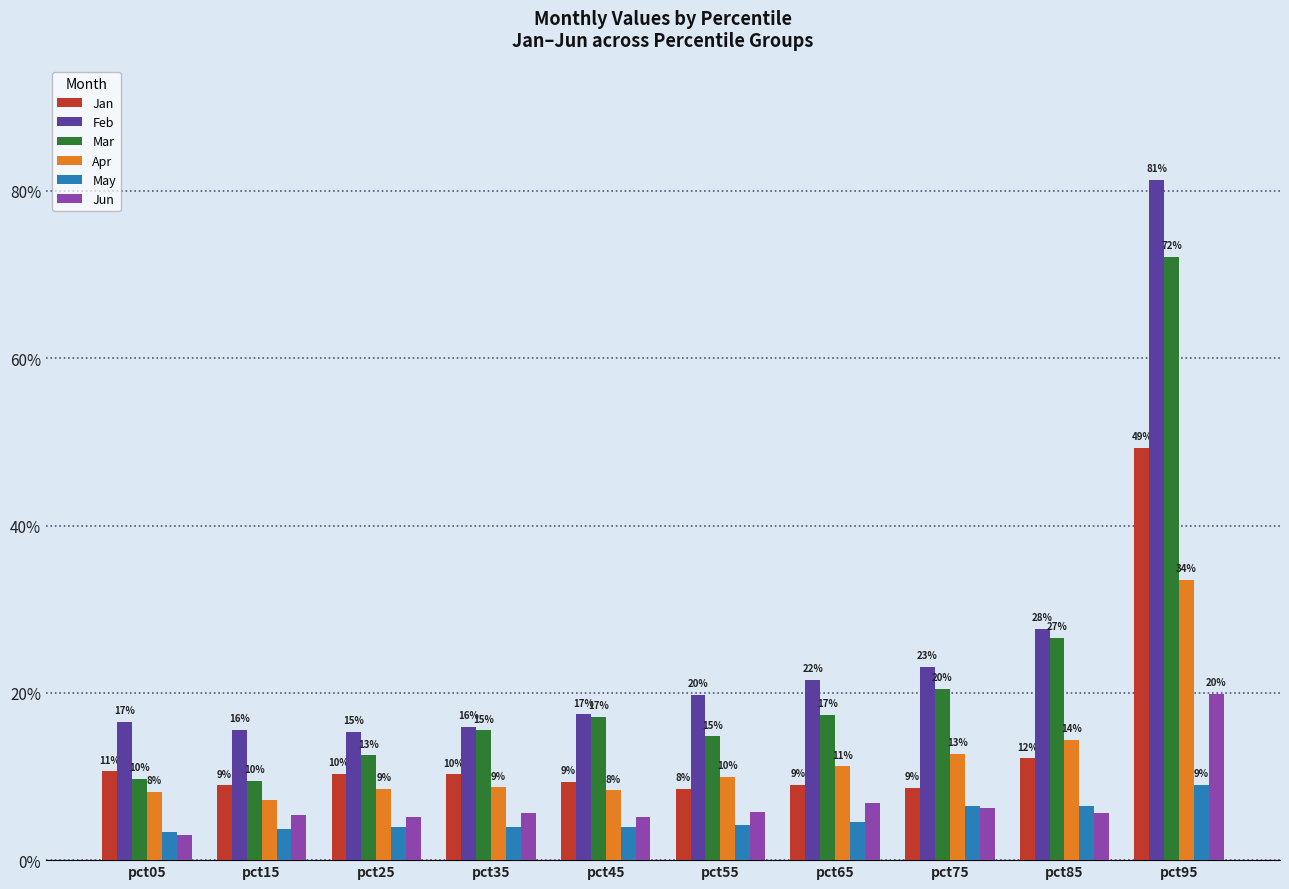

What is the spread (max minus min) of values at pct05?

0.1